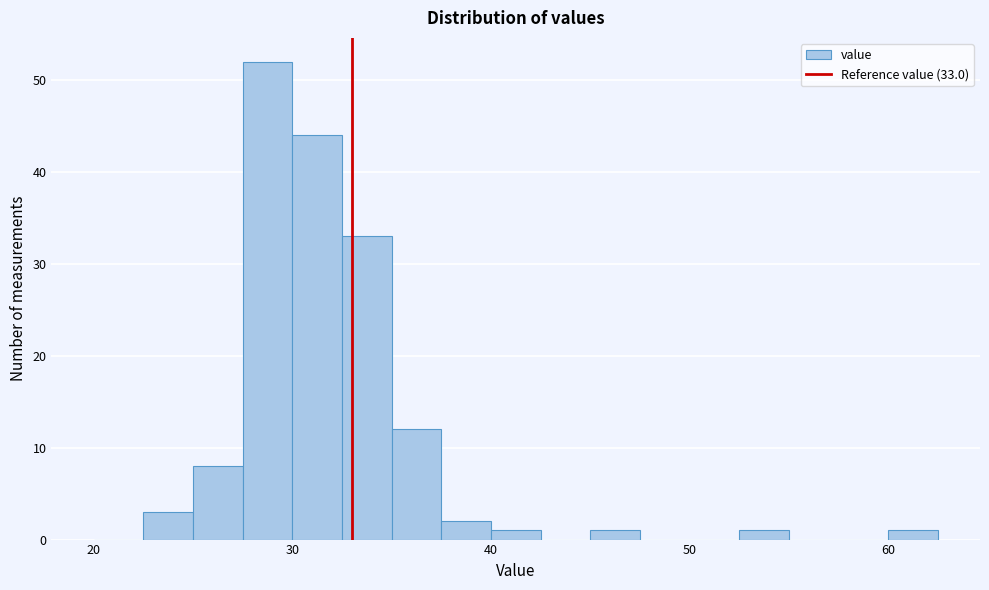

Read against the x-axis, roughly where is the centre of the tallest bar?

29